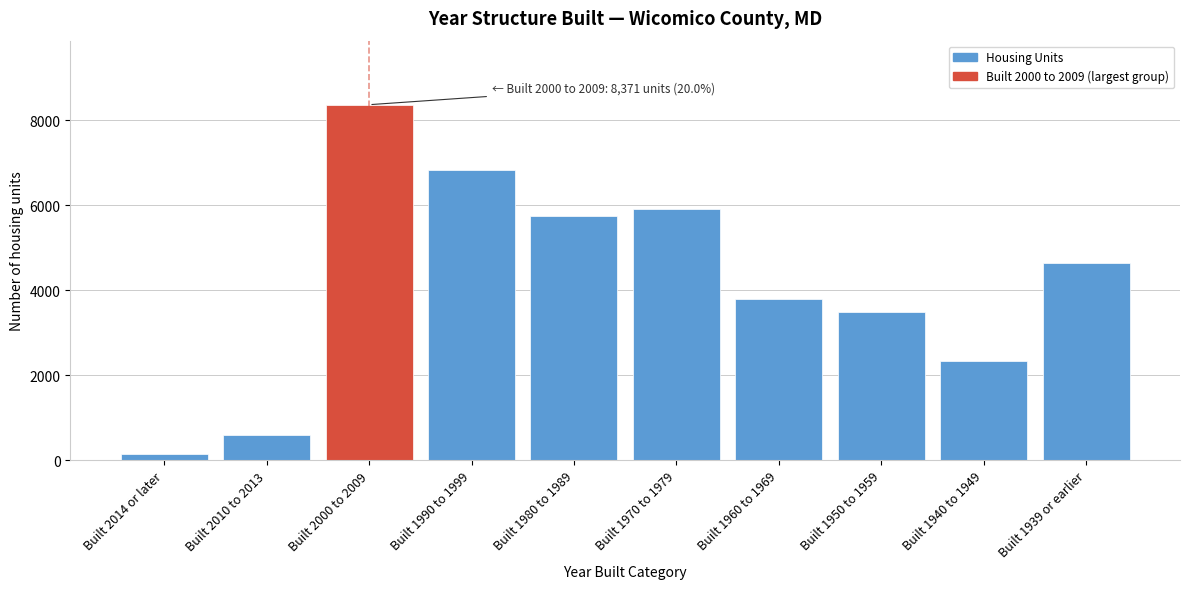

Reading left to right, extract all data points from this chart.

154	604	8371	6844	5749	5916	3801	3495	2333	4644